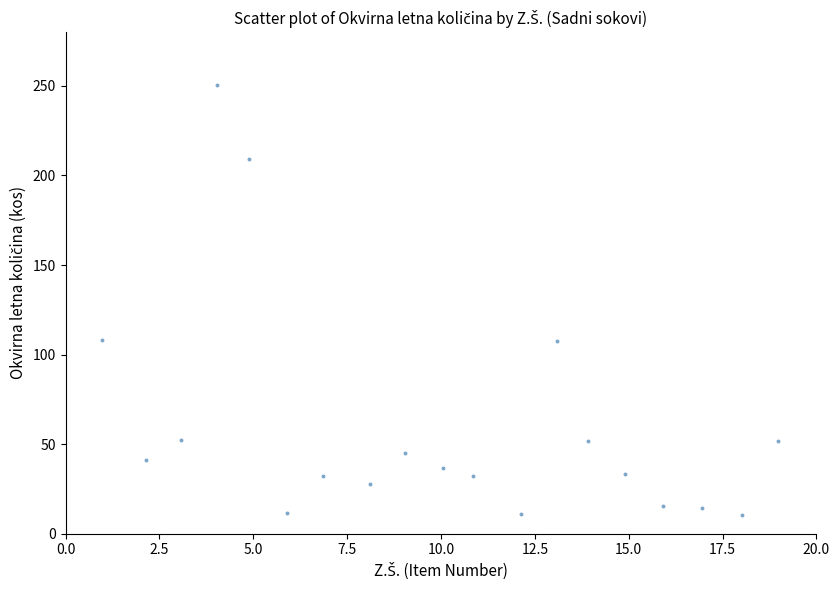

What is the range of Y values (max minus min)?

239.9